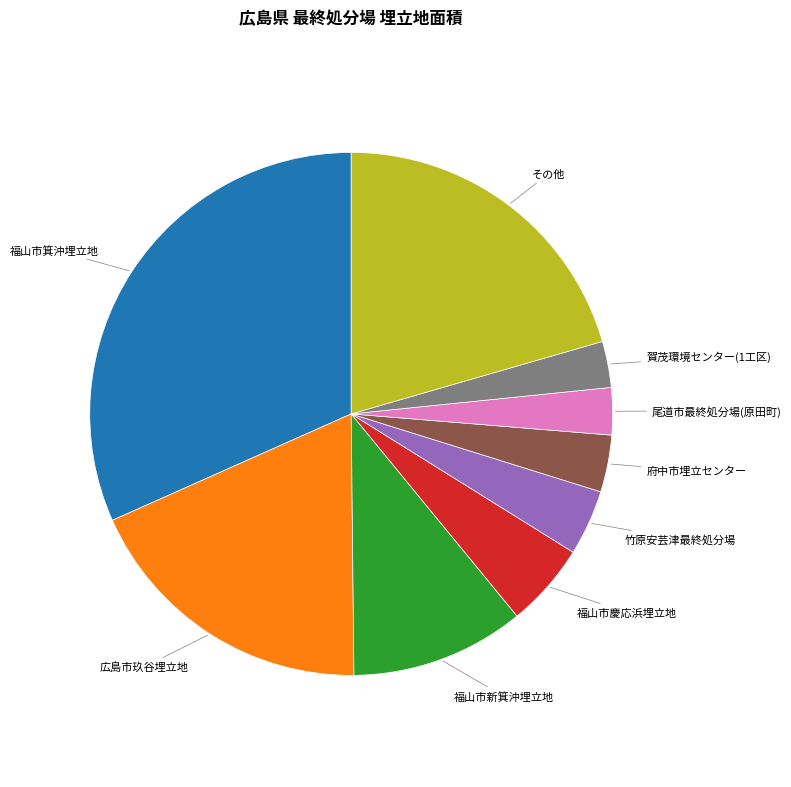

How many slices are in this pie chart?

9